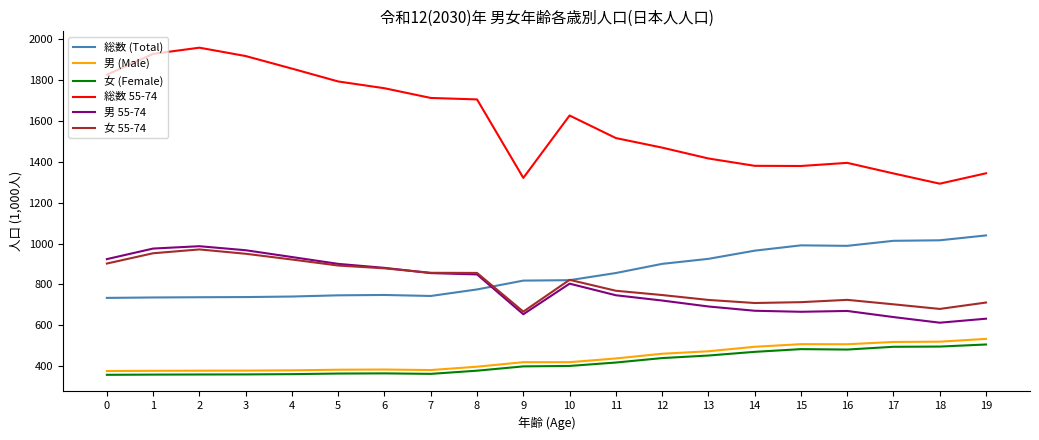

Is the value of 男 55-74 at 14 greater than the value of 女 55-74 at 1?

No